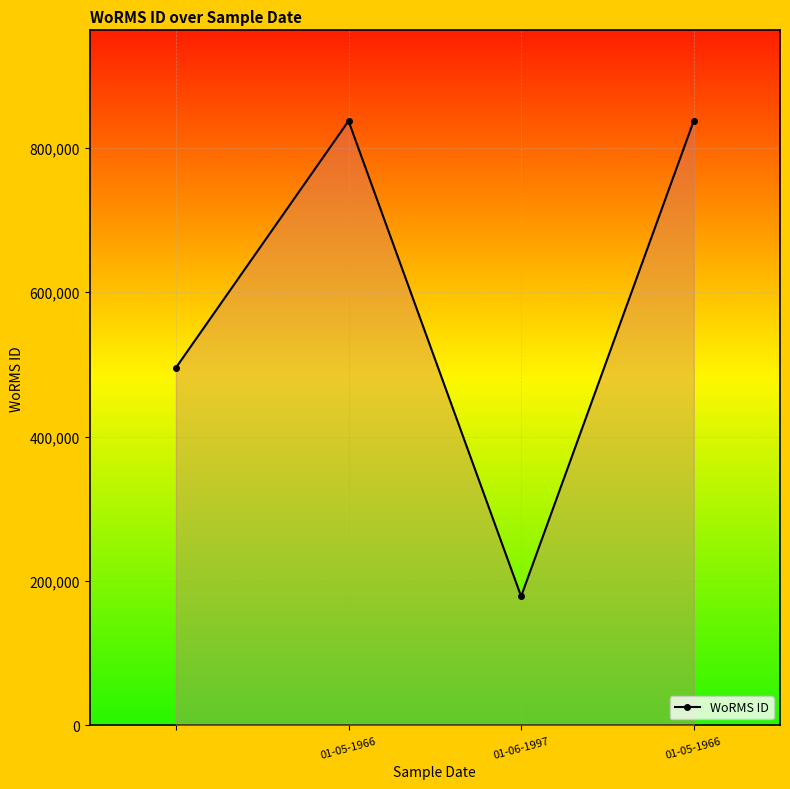

What is the maximum value shown in the chart?

837201